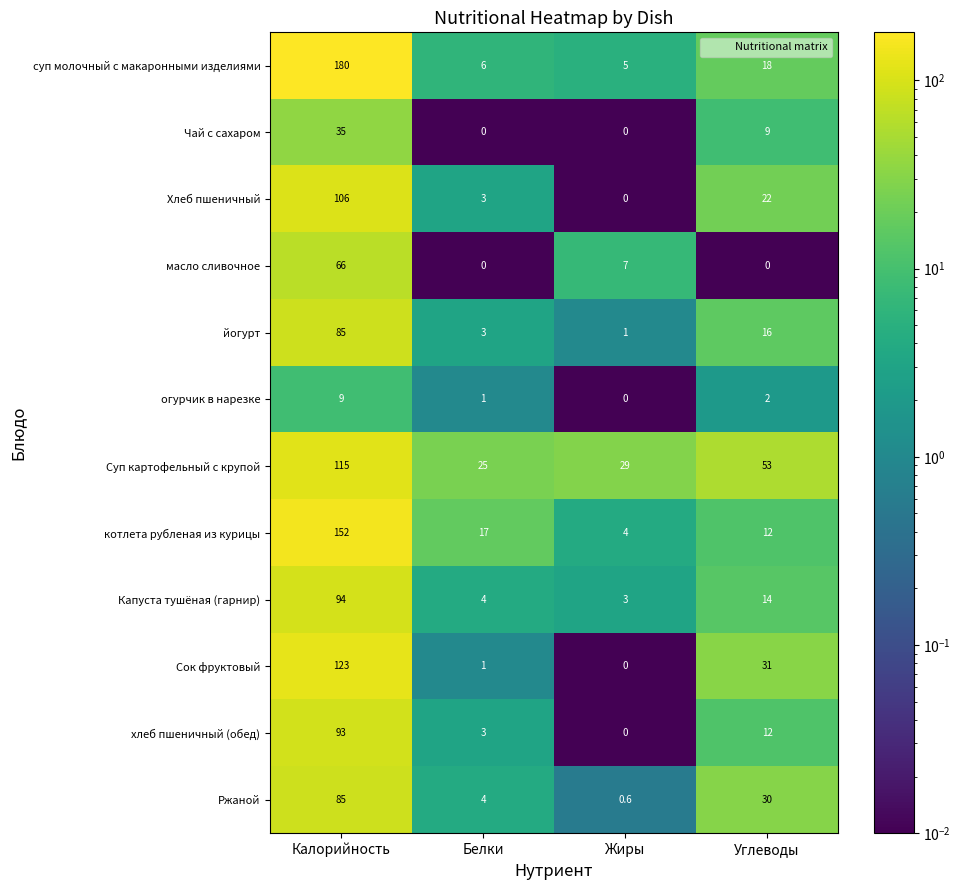

At which category is the sum across all series the highest?

Калорийность